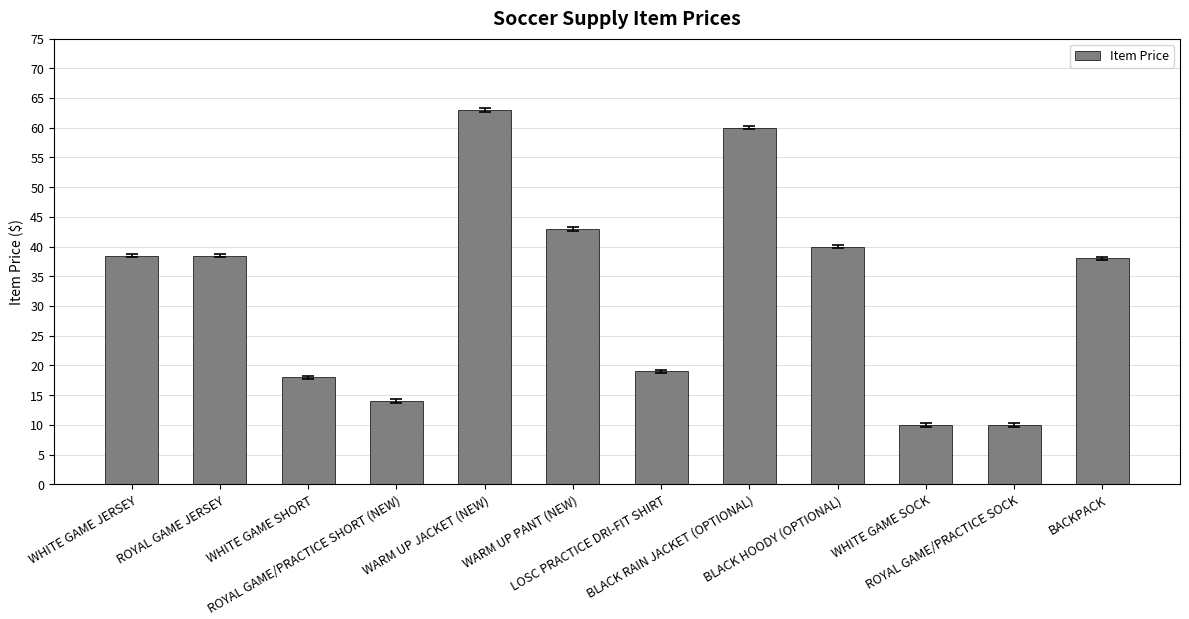

Is it true that the value at BLACK HOODY (OPTIONAL) is 22.2?

False